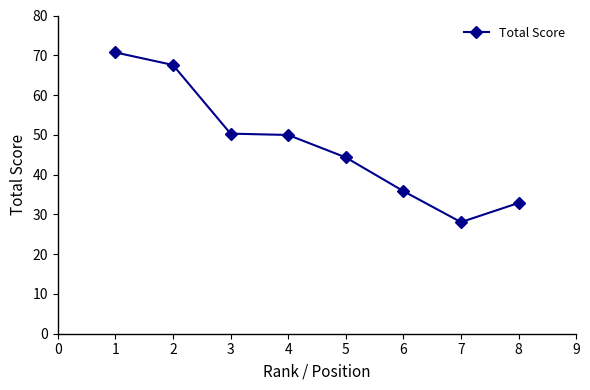

What is the maximum value shown in the chart?

70.7